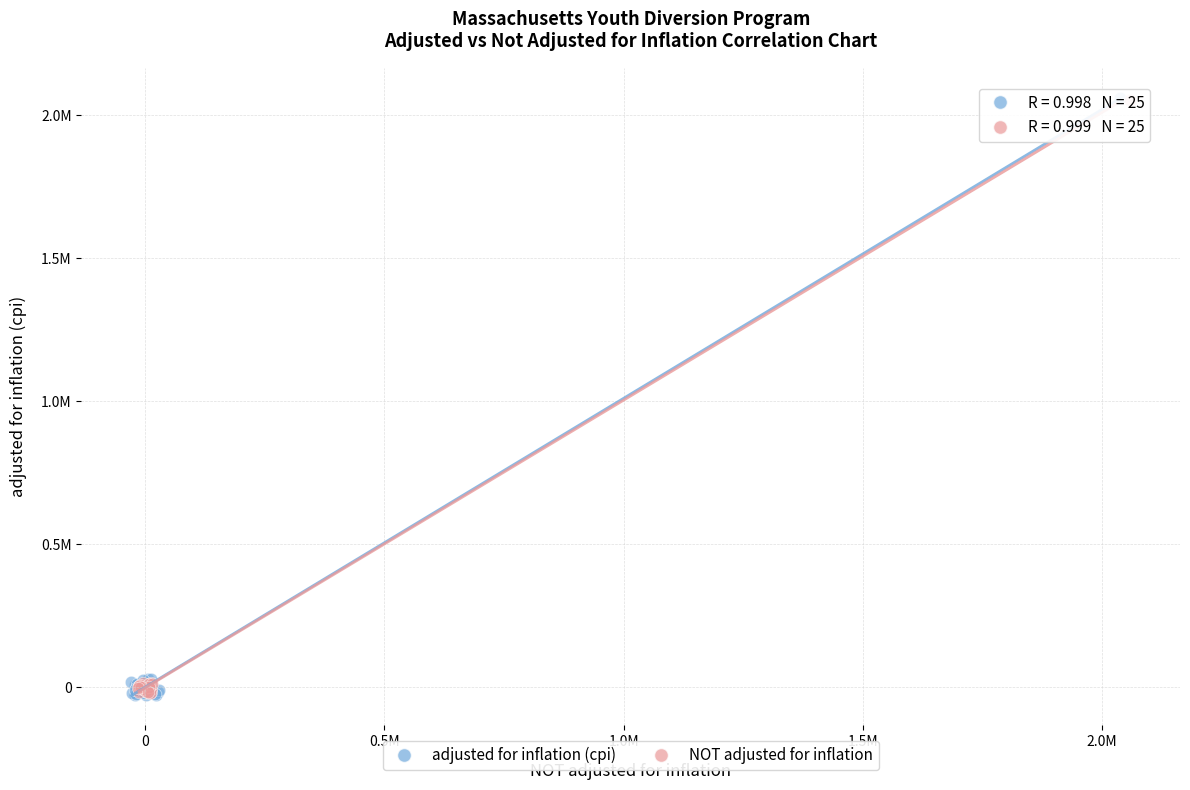

What are all the series names shown in the legend?

adjusted for inflation (cpi), NOT adjusted for inflation